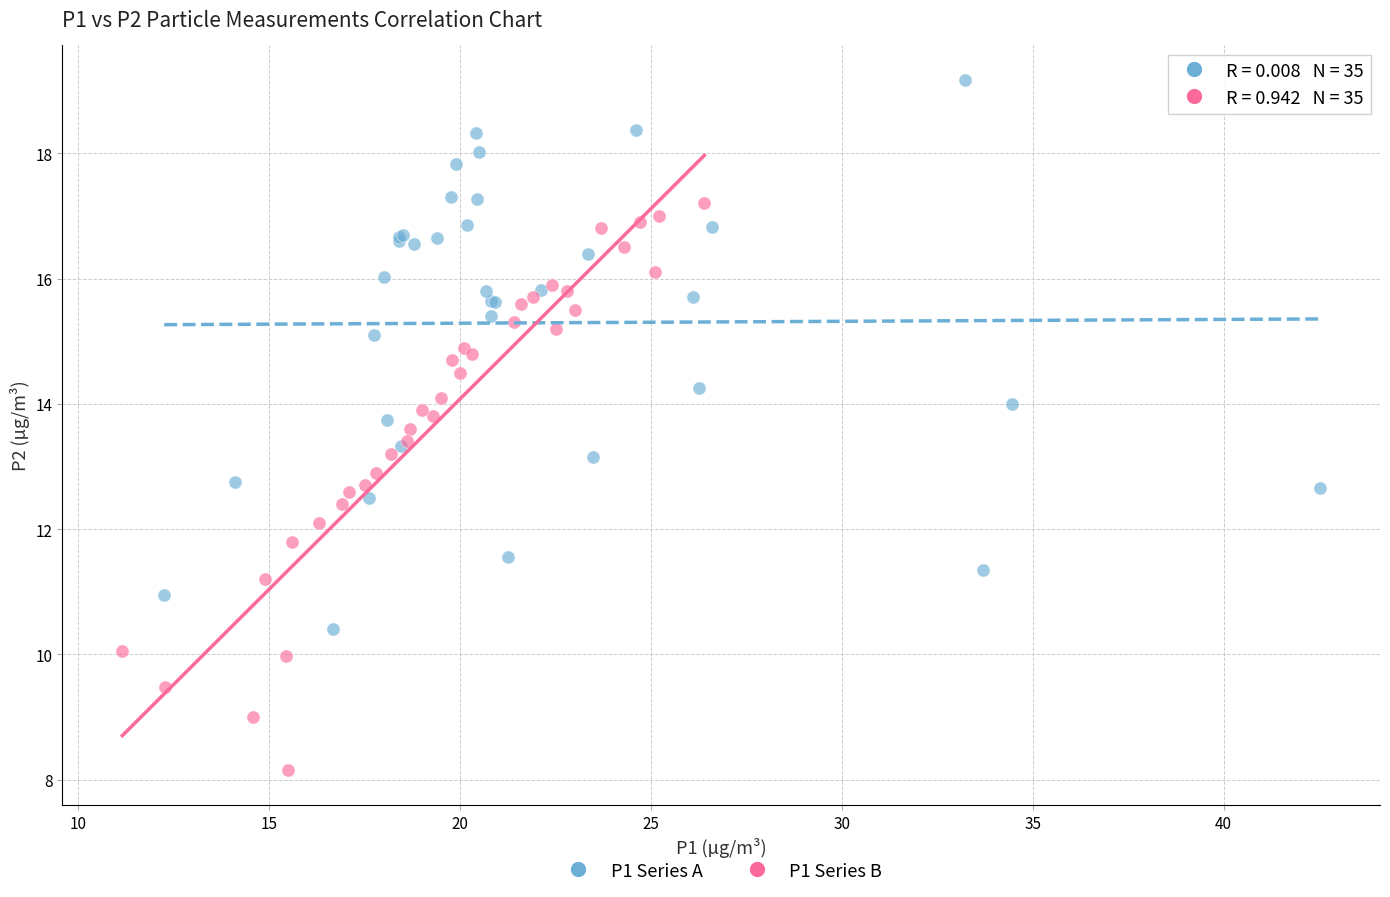

What are all the series names shown in the legend?

P1 Series A, P1 Series B